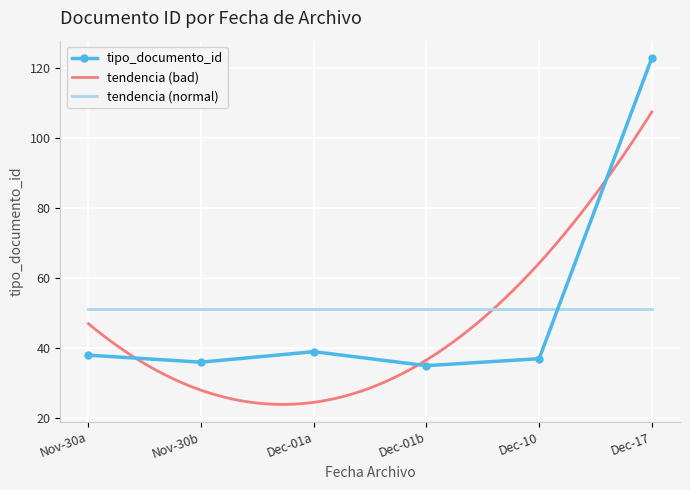

Which category has the highest value in the tipo_documento_id series?

Dec-17